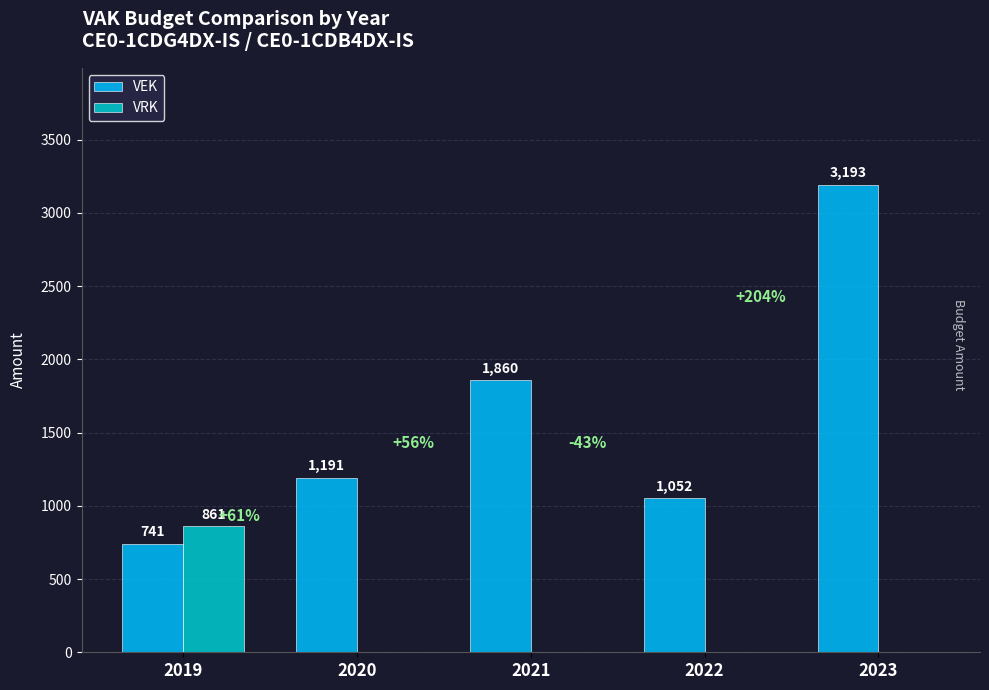

Are the bars grouped side by side (vs. stacked)?

Yes